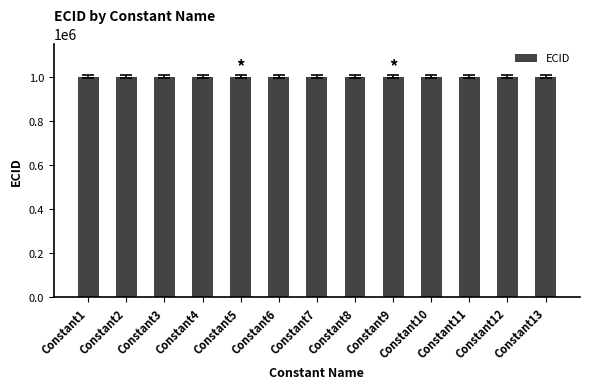

What is the smallest value displayed?

1000001